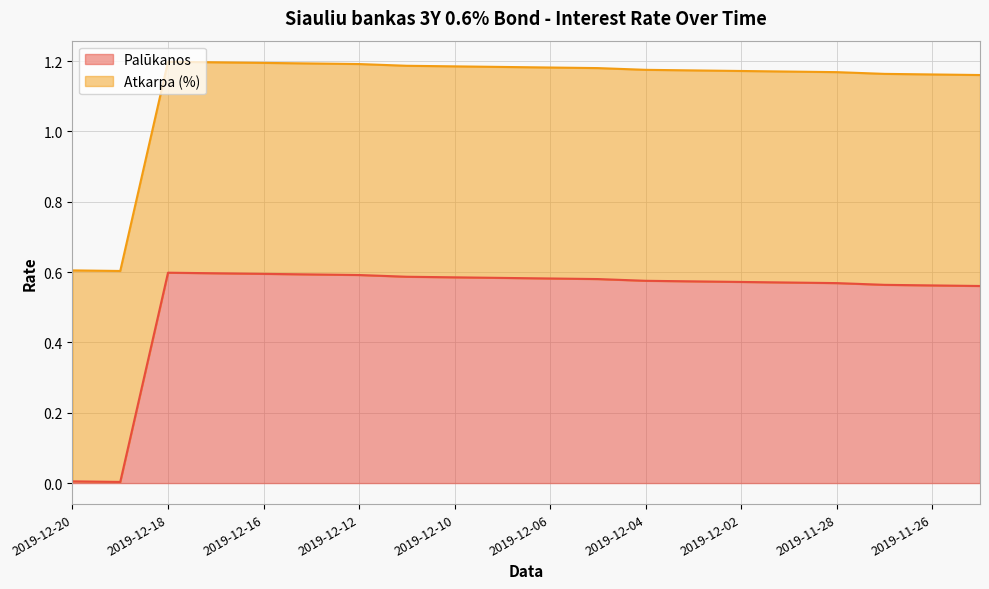

Rank the categories by value from highest to lowest.

2019-12-18, 2019-12-17, 2019-12-16, 2019-12-13, 2019-12-12, 2019-12-11, 2019-12-10, 2019-12-09, 2019-12-06, 2019-12-05, 2019-12-04, 2019-12-03, 2019-12-02, 2019-11-29, 2019-11-28, 2019-11-27, 2019-11-26, 2019-11-25, 2019-12-20, 2019-12-19